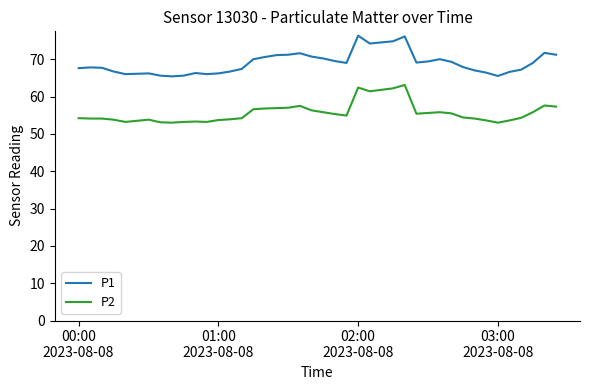

How many series are shown in this chart?

2